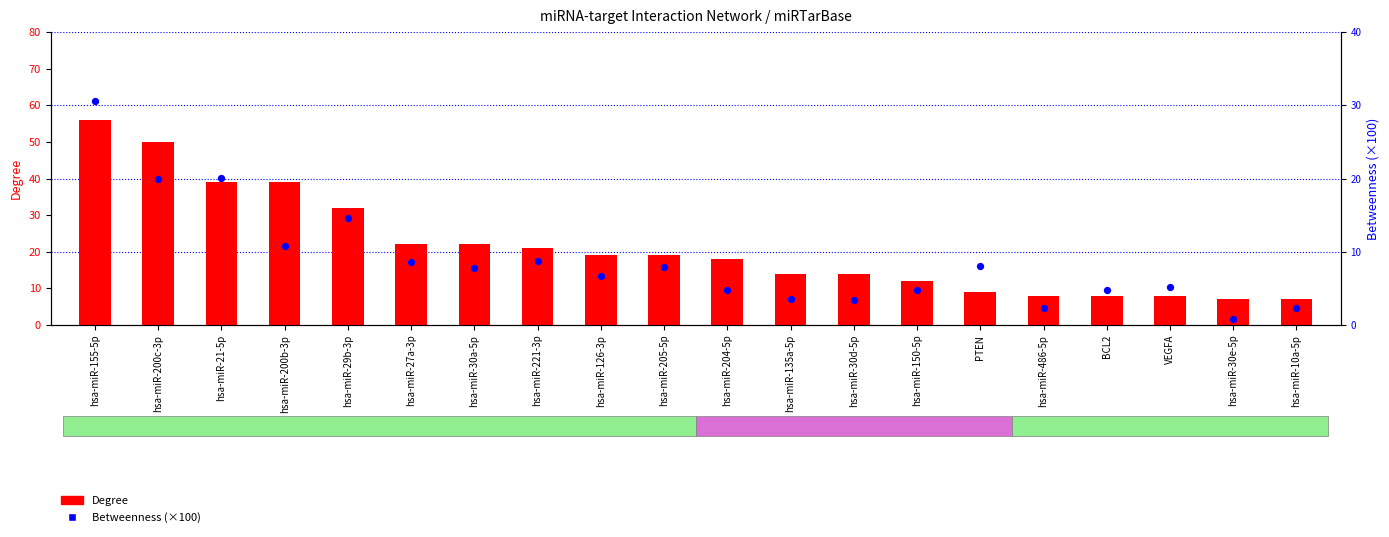

Is the value of Betweenness (×100) at hsa-miR-200b-3p greater than the value of Degree at hsa-miR-135a-5p?

No